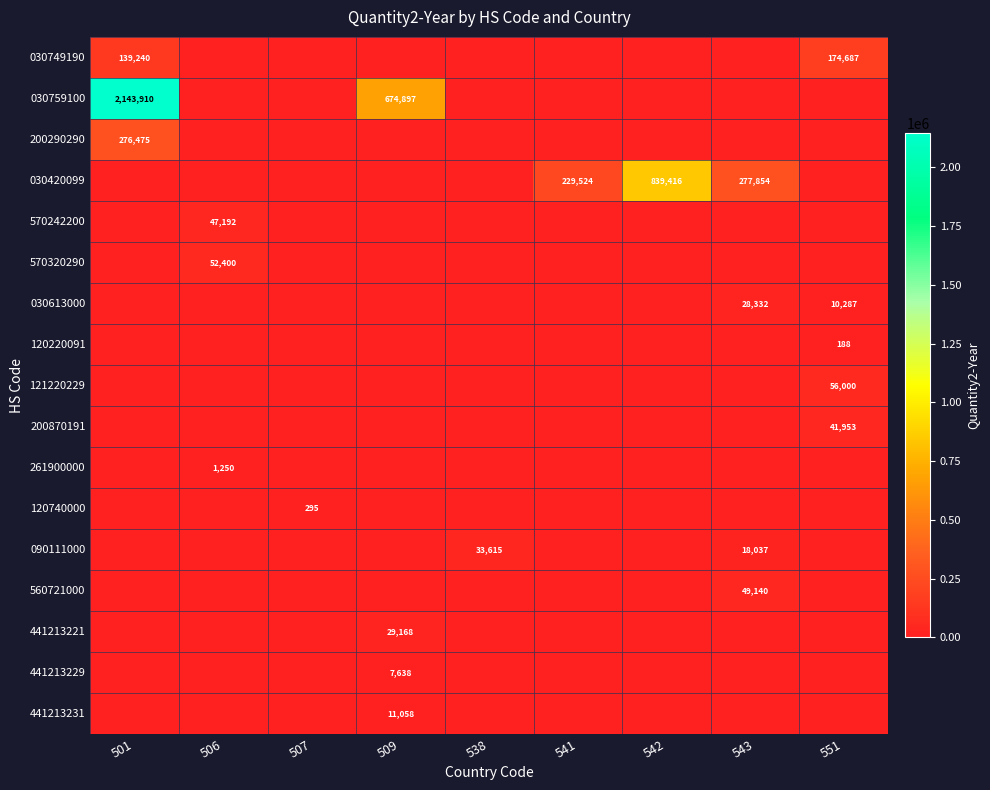

How many data points in 441213231 are above 0?

1